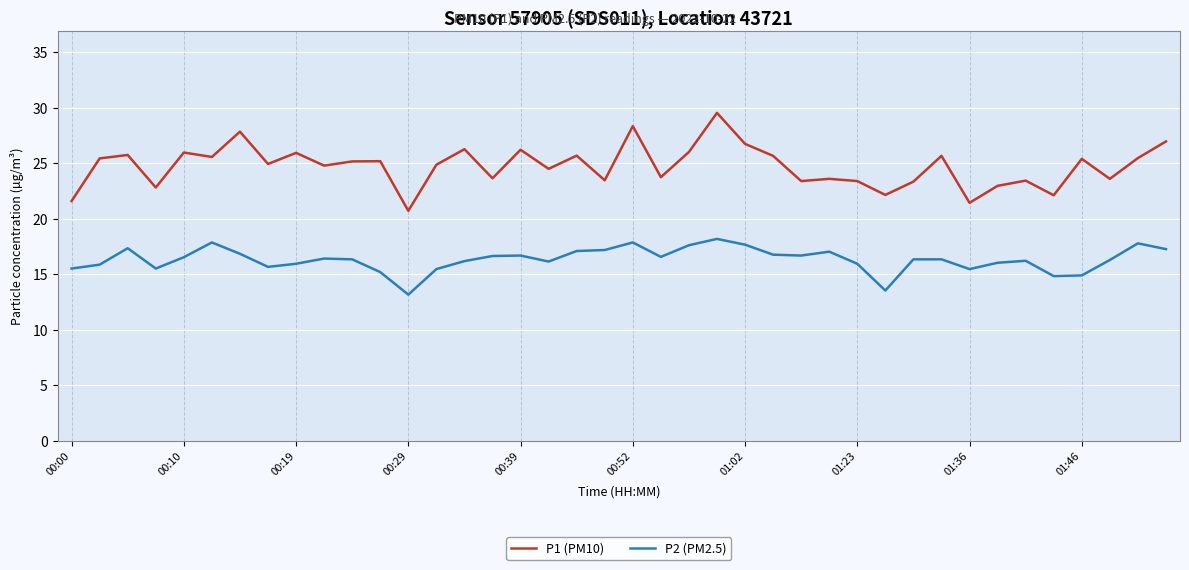

List the series in order of their peak value, highest first.

P1 (PM10), P2 (PM2.5)